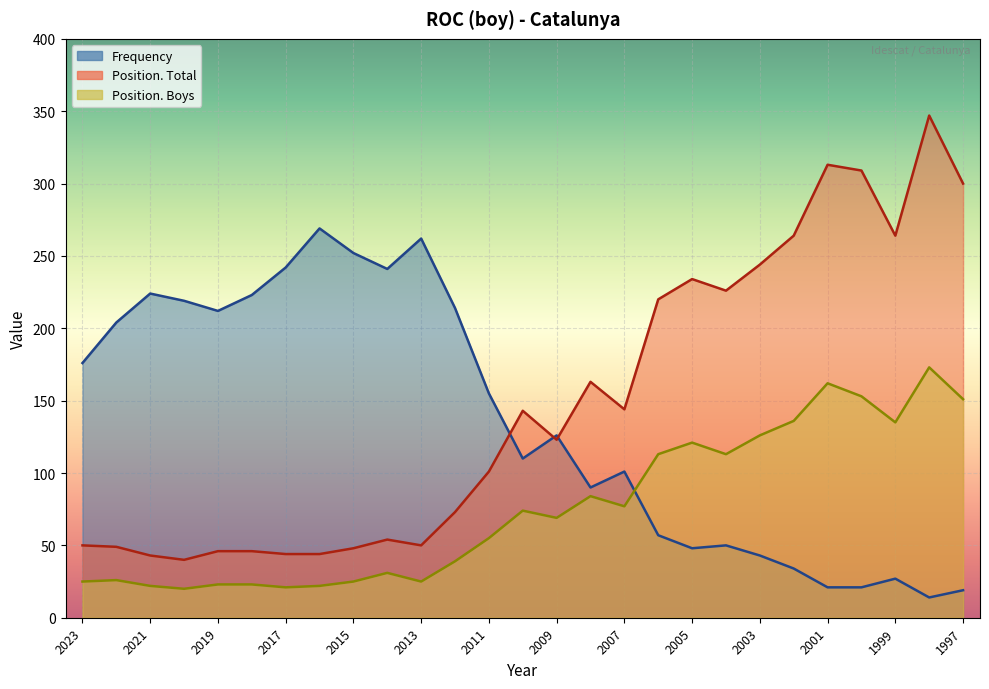

True or false: Position. Boys and Position. Total cross at least once.

False